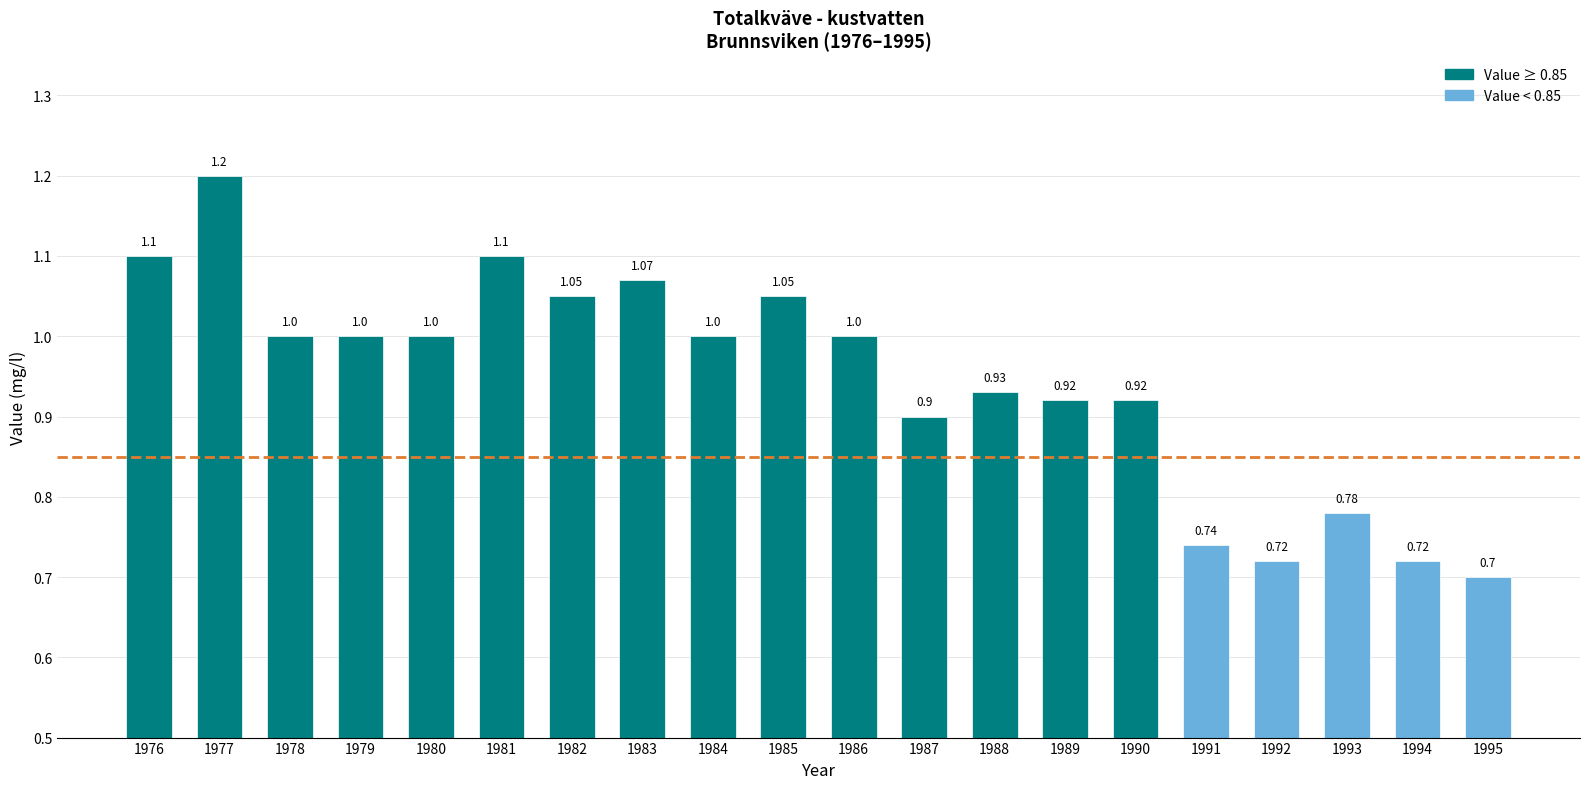

Count the number of data series in this chart.

1